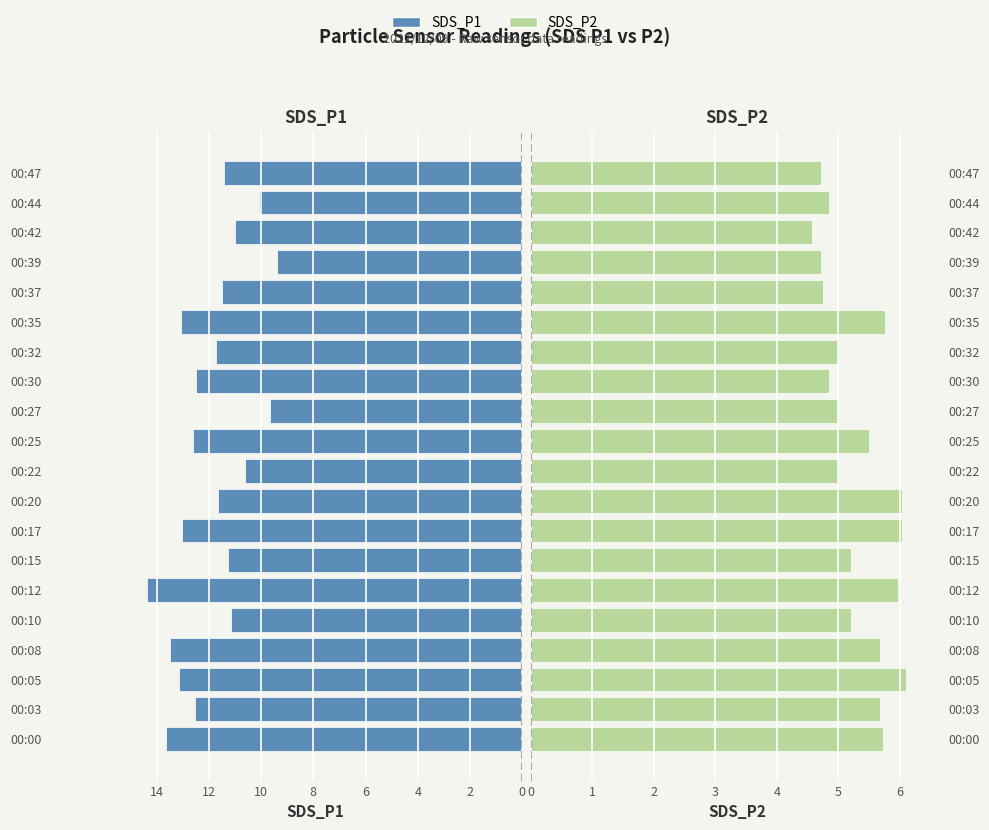

What is the sum of all SDS_P2 values?

106.3